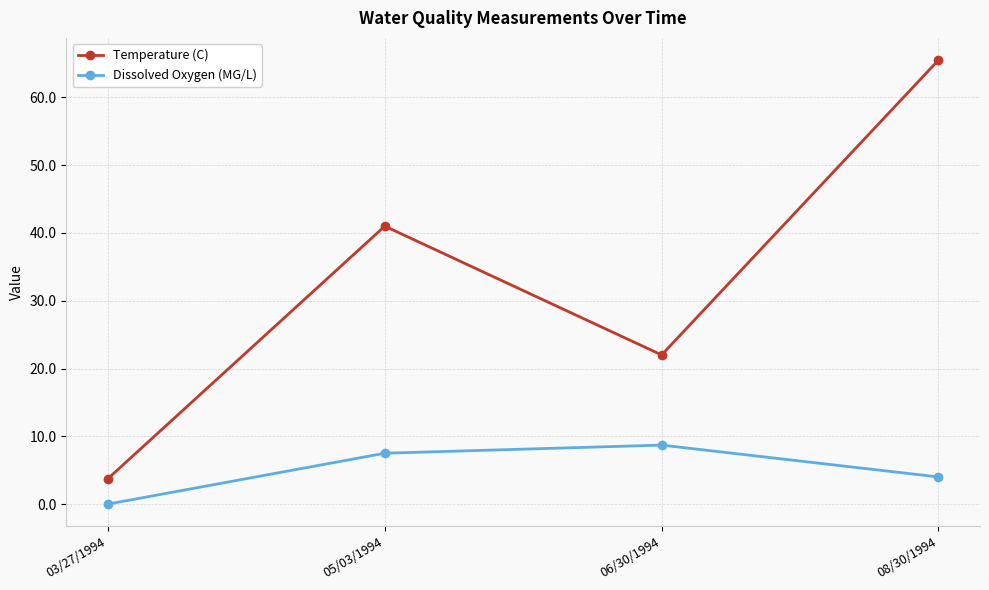

Which label corresponds to the smallest value in the chart?

03/27/1994